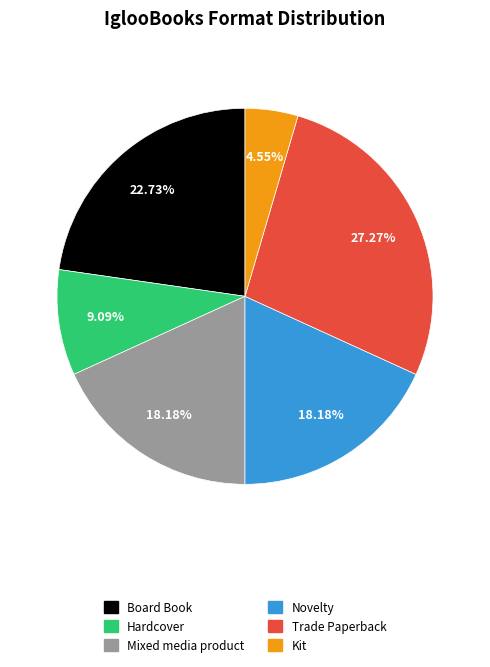

To the nearest percent, what percentage of the pie is Hardcover?

9%